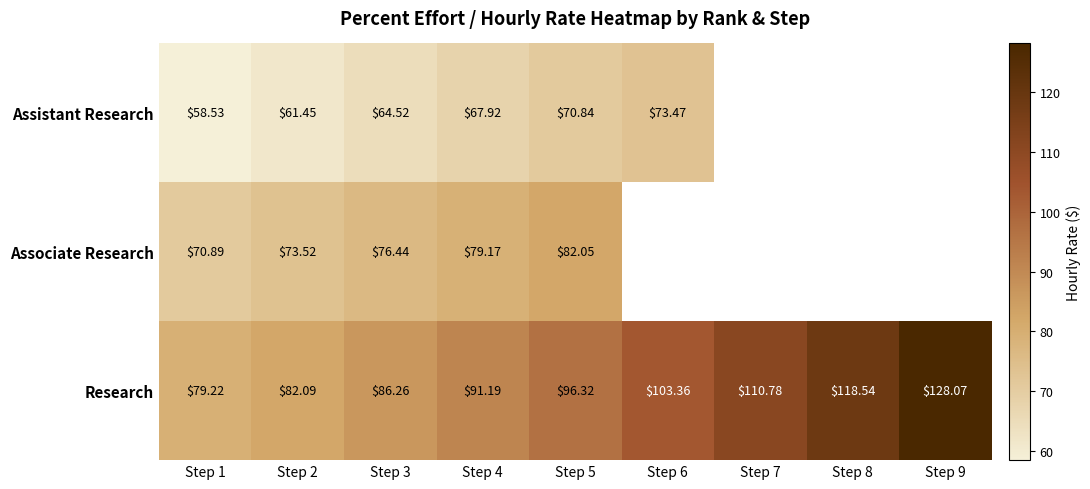

How many data points in Research are less than 96?

4